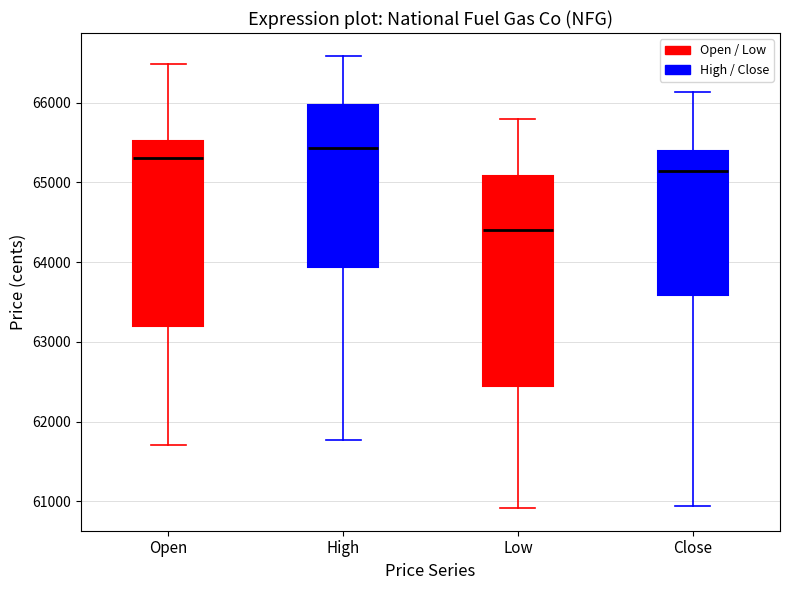

Where is the upper edge of the box for Low on the y-axis? The values are not printed on the chart, so give them approximately, as read against the axis.

65100